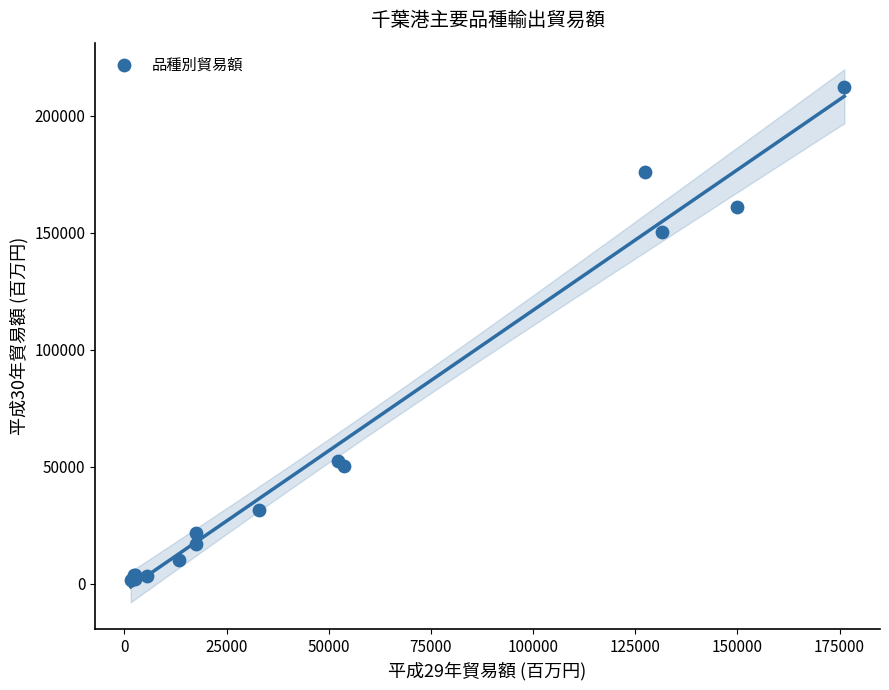

What Y value in the scatter plot is closest to 107055?

150240.7